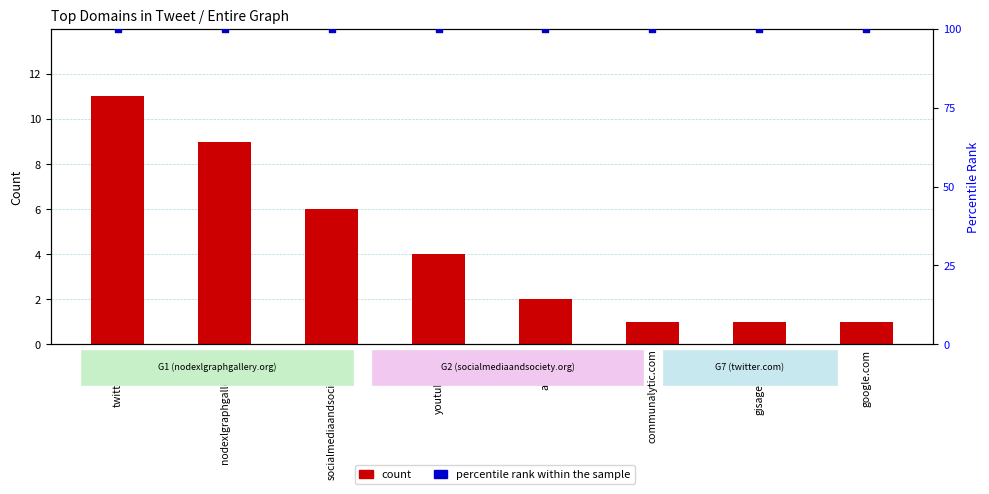

Is the value of percentile rank within the sample at twitter.com greater than the value of count at socialmediaandsociety.org?

Yes